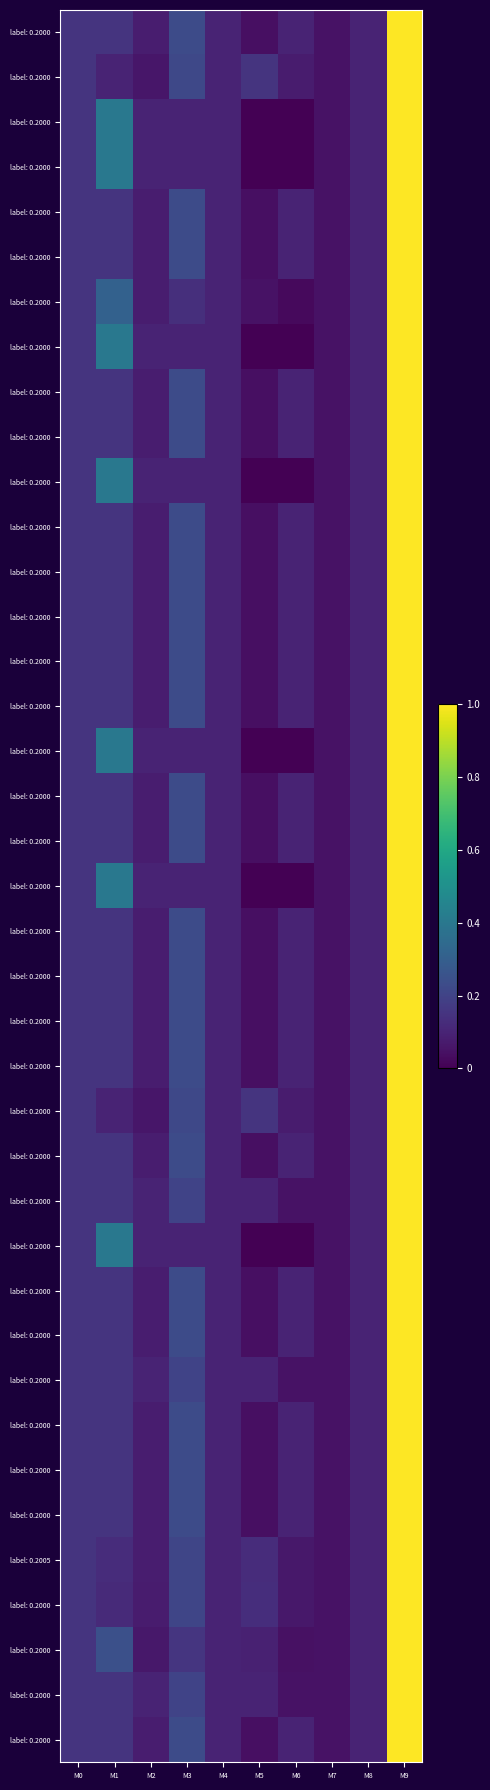

What is the total value across all series at M1?

7.7